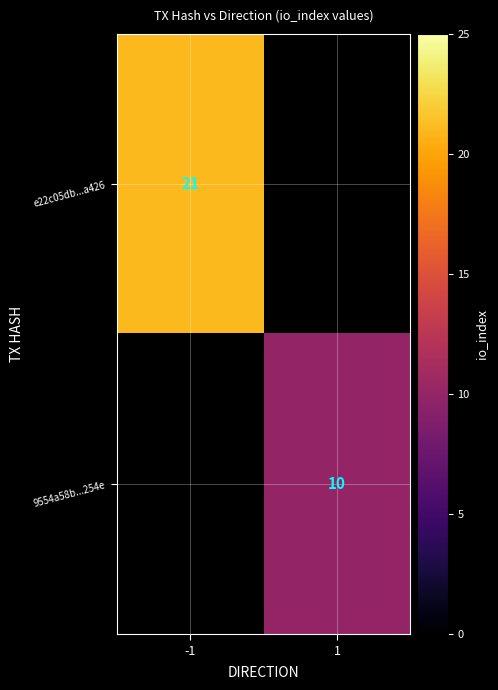

The e22c05db...a426 series shows 7 at -1. True or false?

False